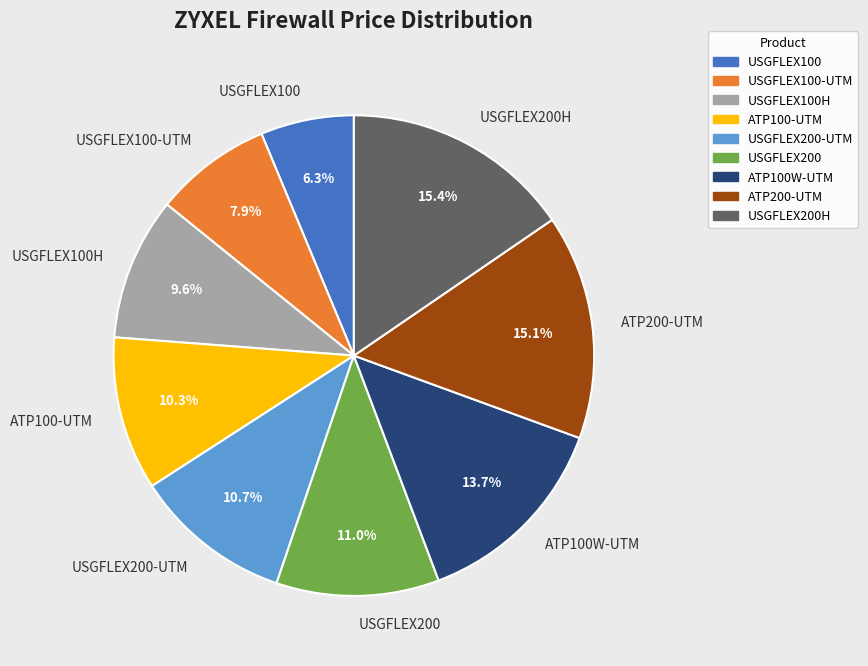

What portion of the pie excludes ATP100W-UTM?

86.3%